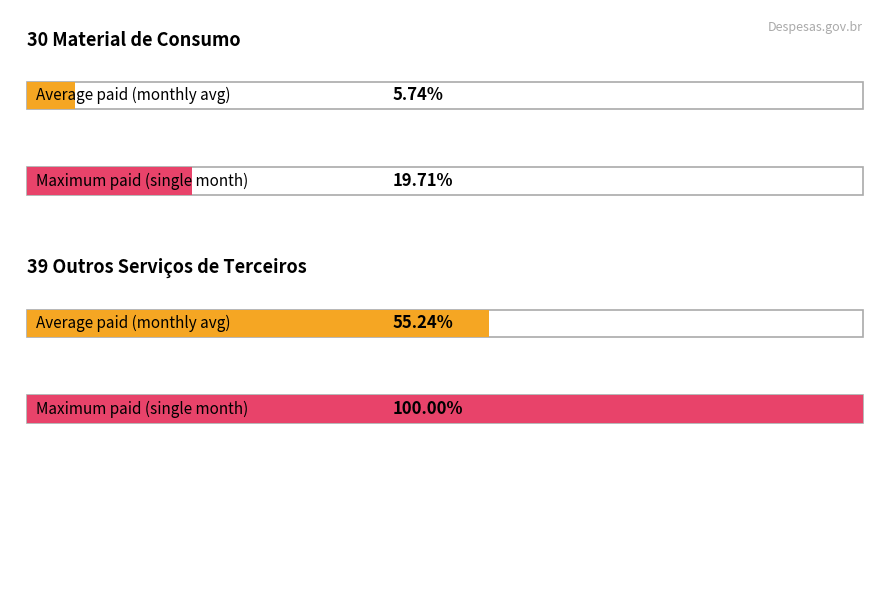

How many bars are there in each group?

2